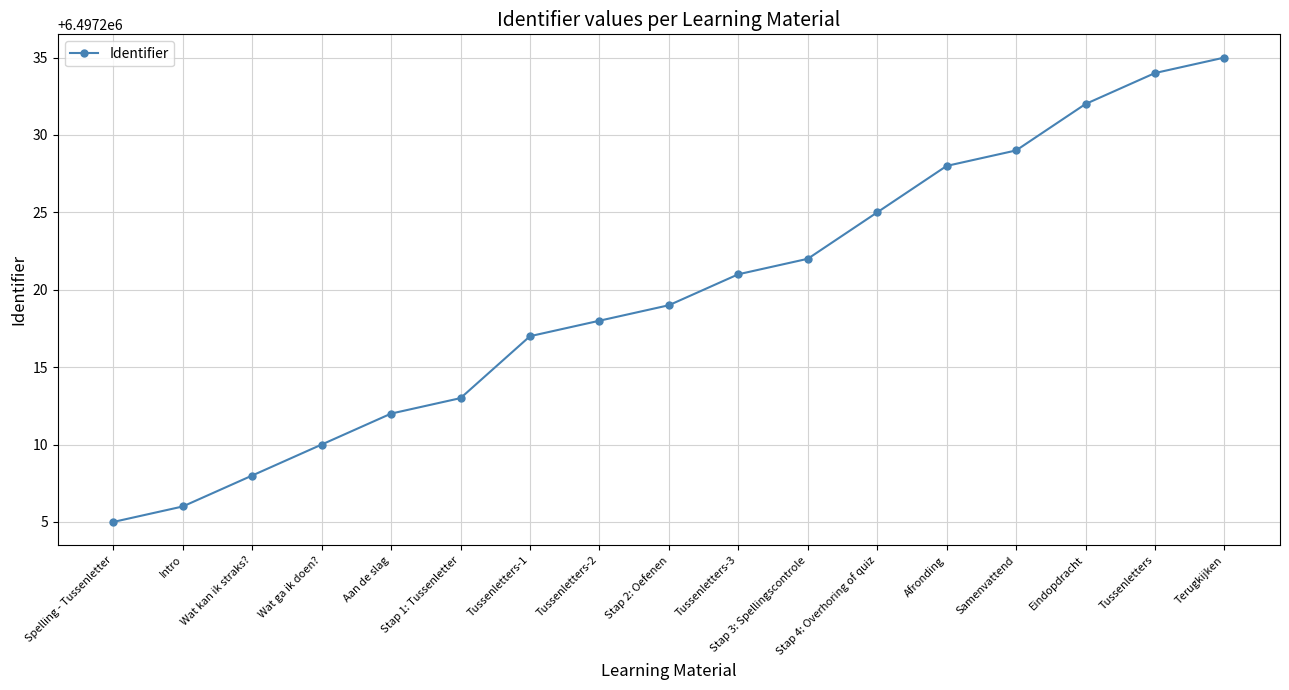

Reading left to right, list all the values displayed in this chart.

6497205	6497206	6497208	6497210	6497212	6497213	6497217	6497218	6497219	6497221	6497222	6497225	6497228	6497229	6497232	6497234	6497235